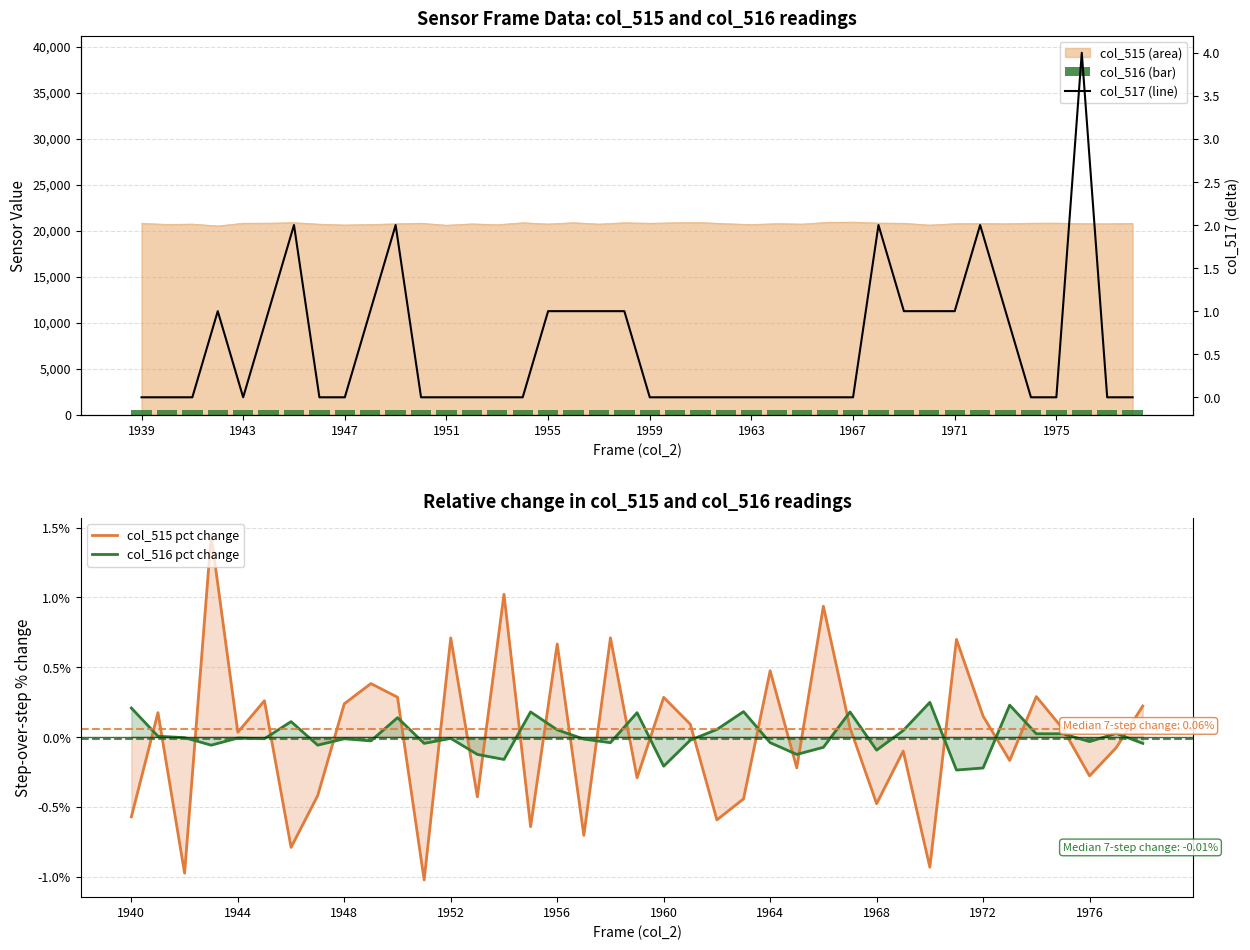

Count the col_517 values in the range 0 to 1.

35